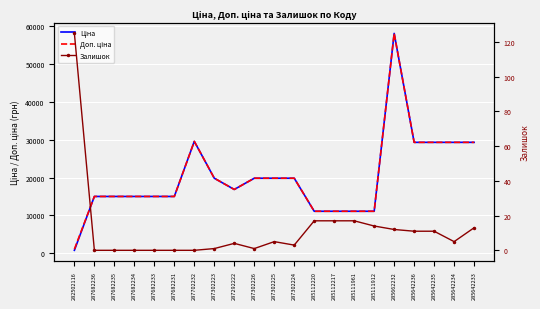

How many categories are shown in the chart?

21